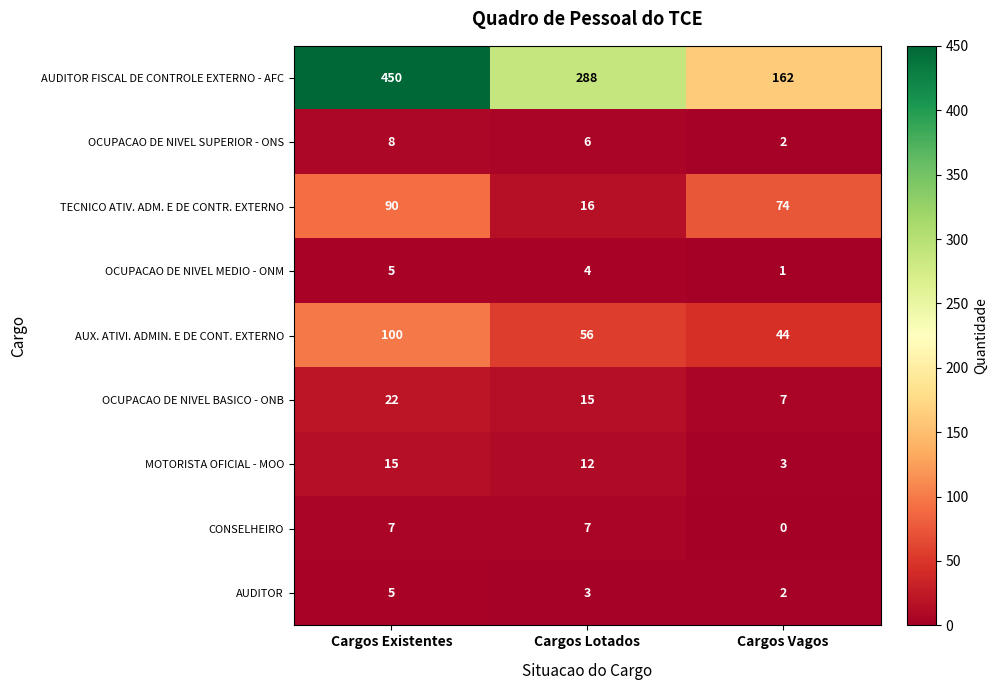

Is the value of MOTORISTA OFICIAL - MOO at Cargos Lotados greater than the value of OCUPACAO DE NIVEL SUPERIOR - ONS at Cargos Lotados?

Yes